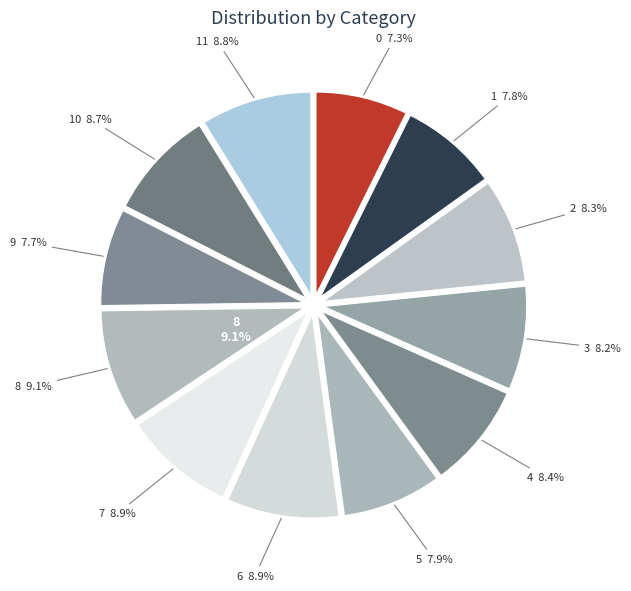

Rank the categories by value from lowest to highest.

0, 9, 1, 5, 3, 2, 4, 10, 11, 7, 6, 8